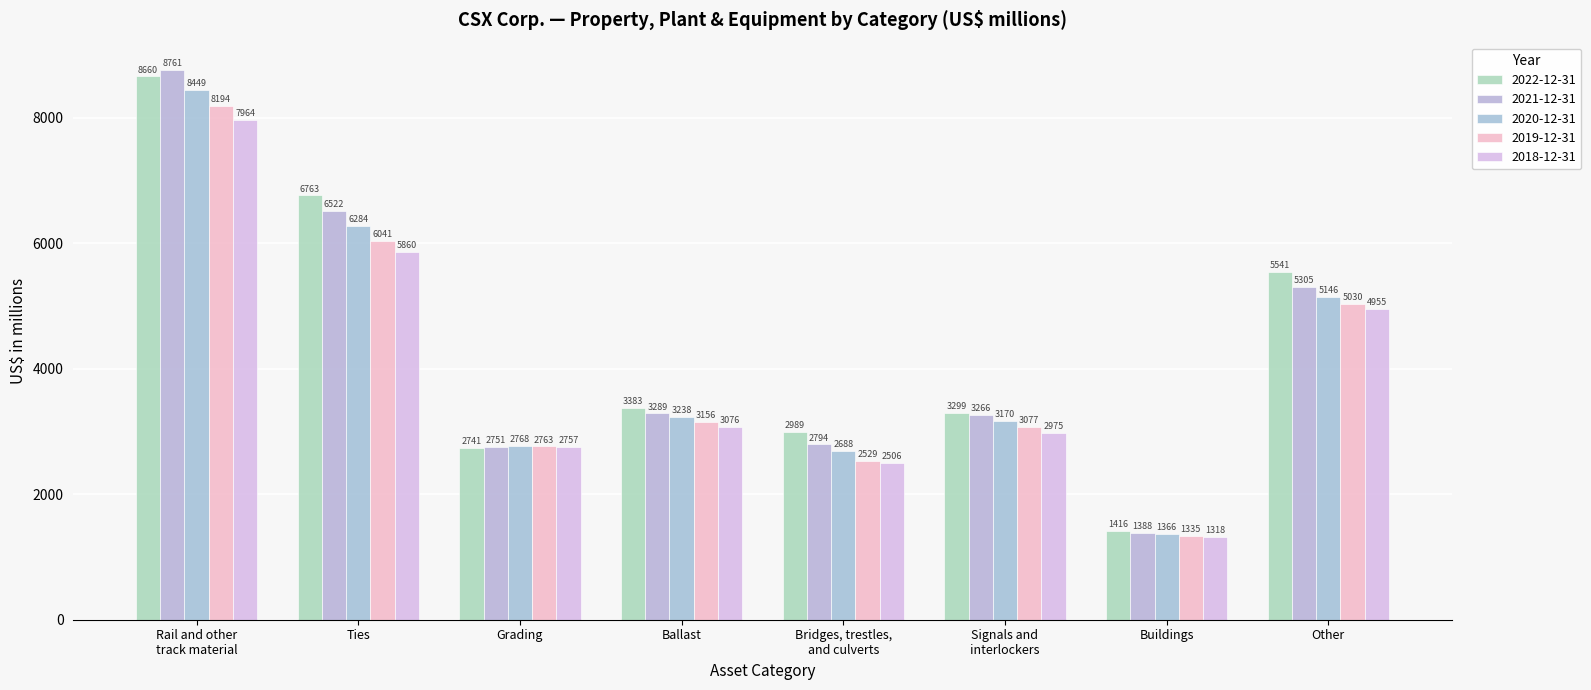

What is the minimum value for 2019-12-31?

1335